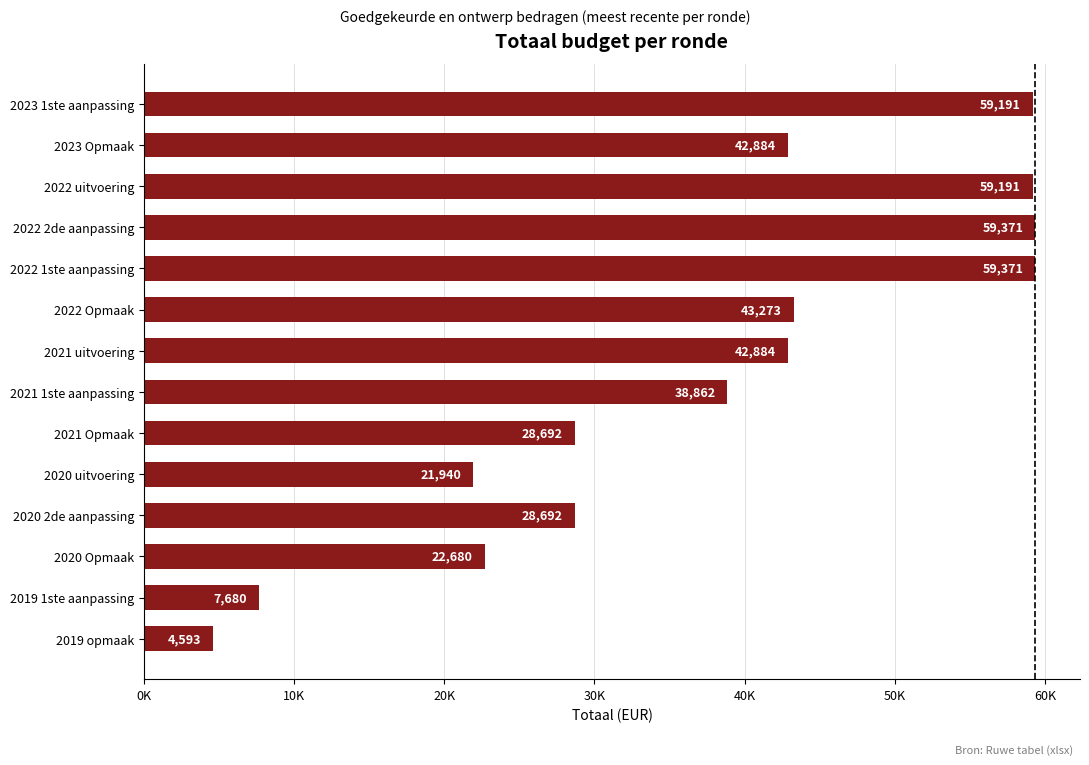

What is the difference between the second highest and minimum values?

54778